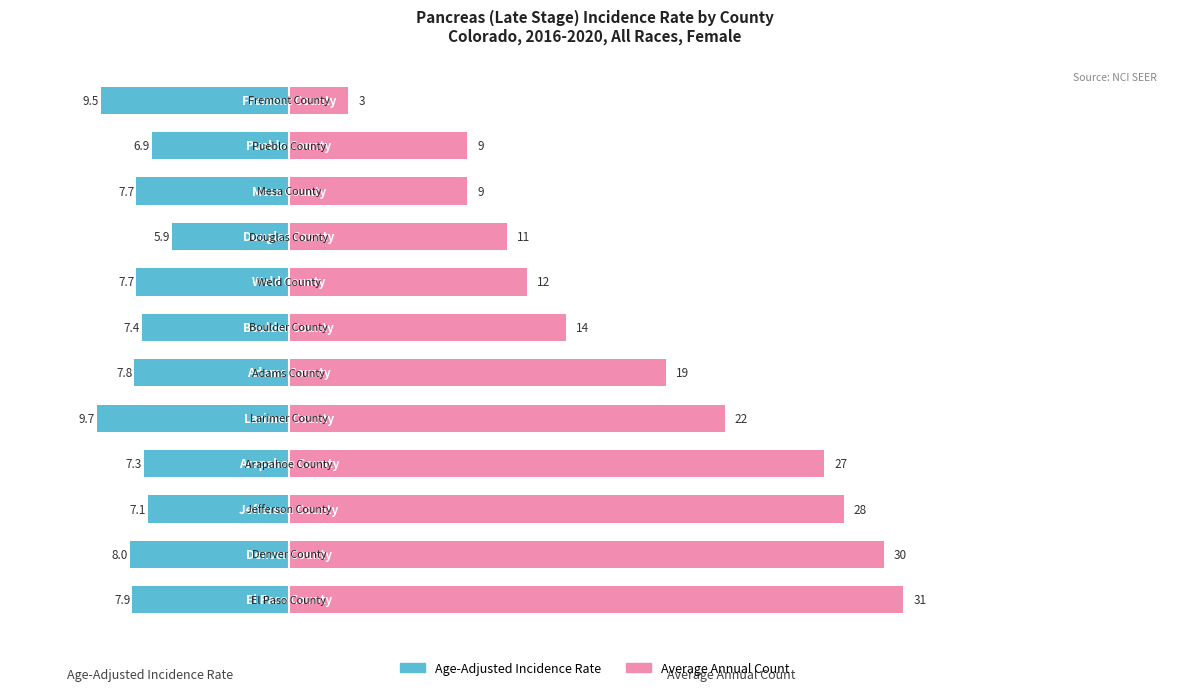

True or false: Age-Adjusted Incidence Rate has a value of -9.2 at 8.

False